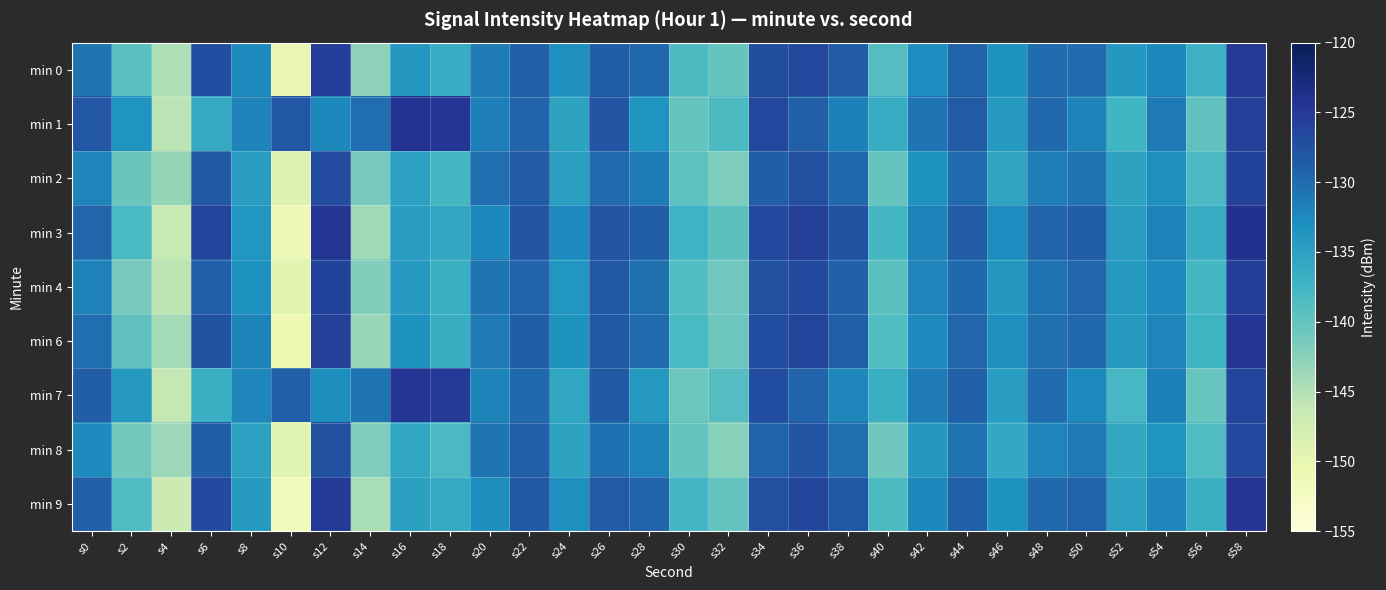

What is the greatest value displayed?

-124.1